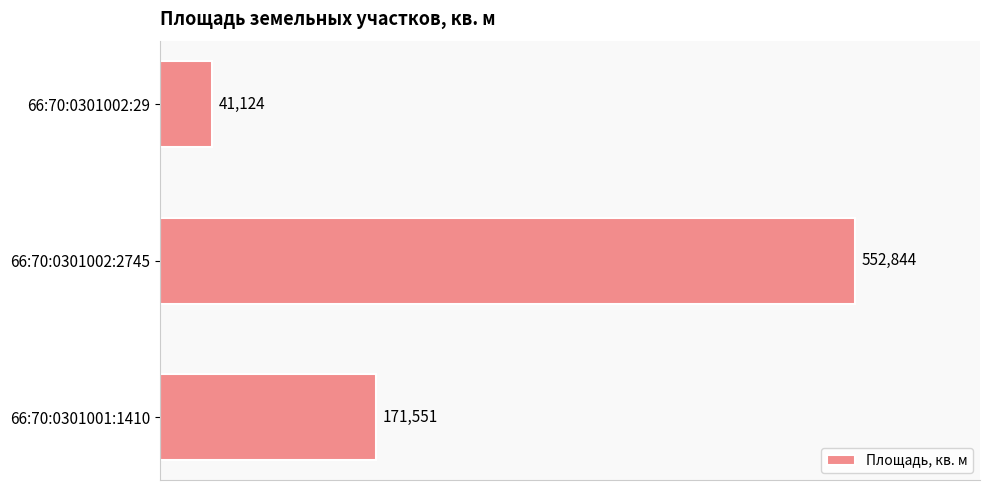

How many bars are there in total?

3